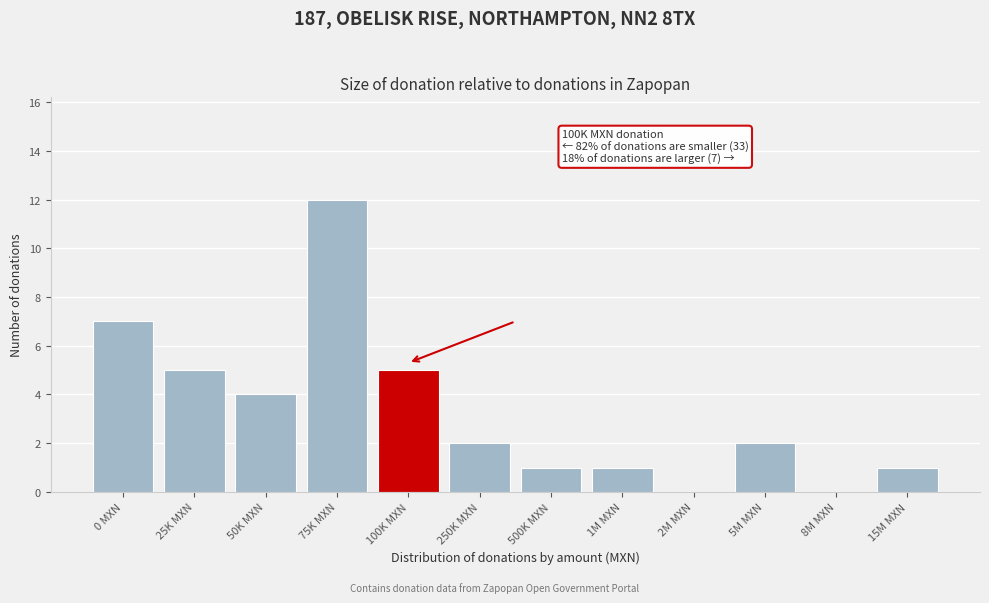

Reading right to left, list all the values displayed in this chart.

15M MXN=1	8M MXN=0	5M MXN=2	2M MXN=0	1M MXN=1	500K MXN=1	250K MXN=2	100K MXN=5	75K MXN=12	50K MXN=4	25K MXN=5	0 MXN=7